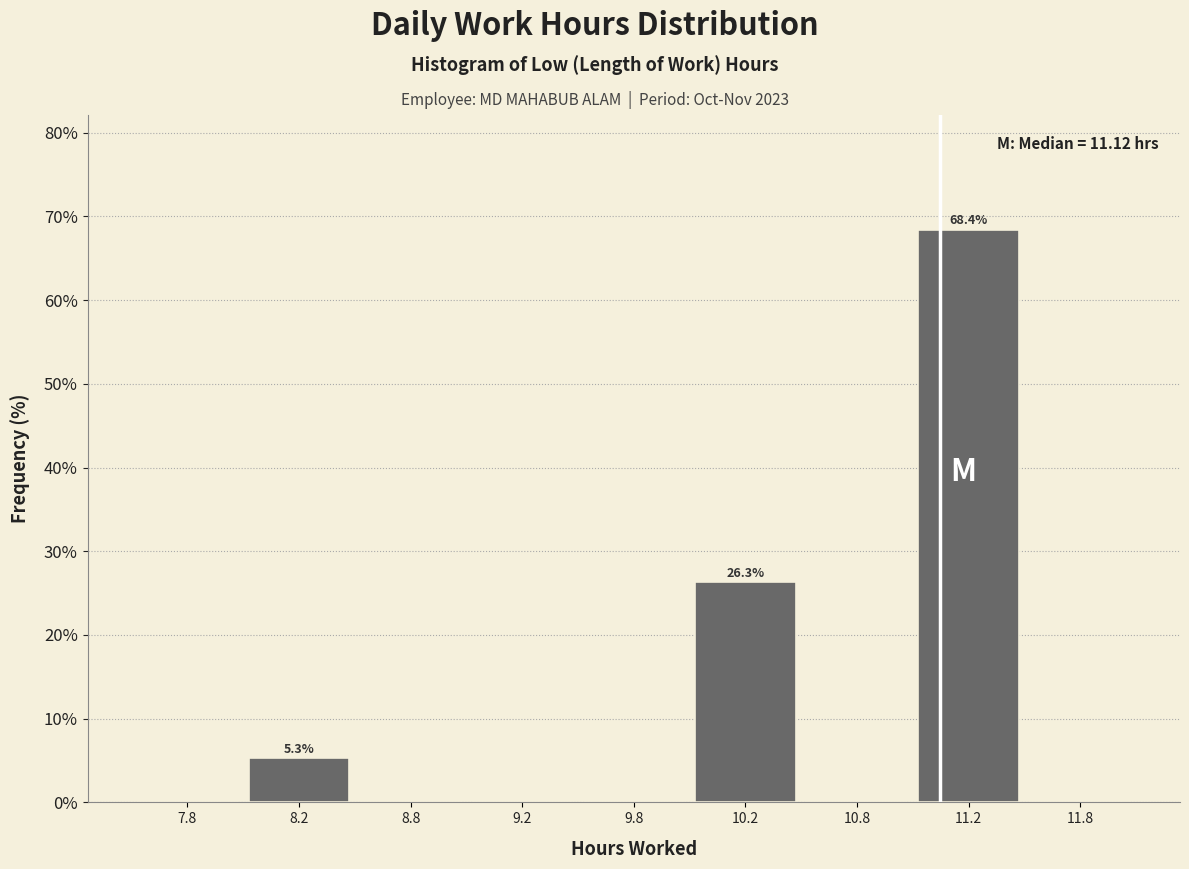

Reading left to right, list all the values displayed in this chart.

7.8=0.0	8.2=5.3	8.8=0.0	9.2=0.0	9.8=0.0	10.2=26.3	10.8=0.0	11.2=68.4	11.8=0.0